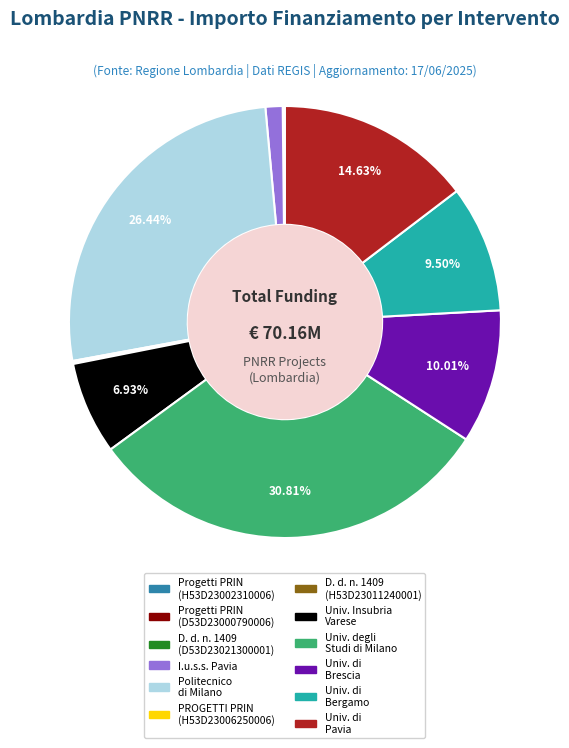

To the nearest percent, what is the difference between the largest and smallest slice percentages?

31%